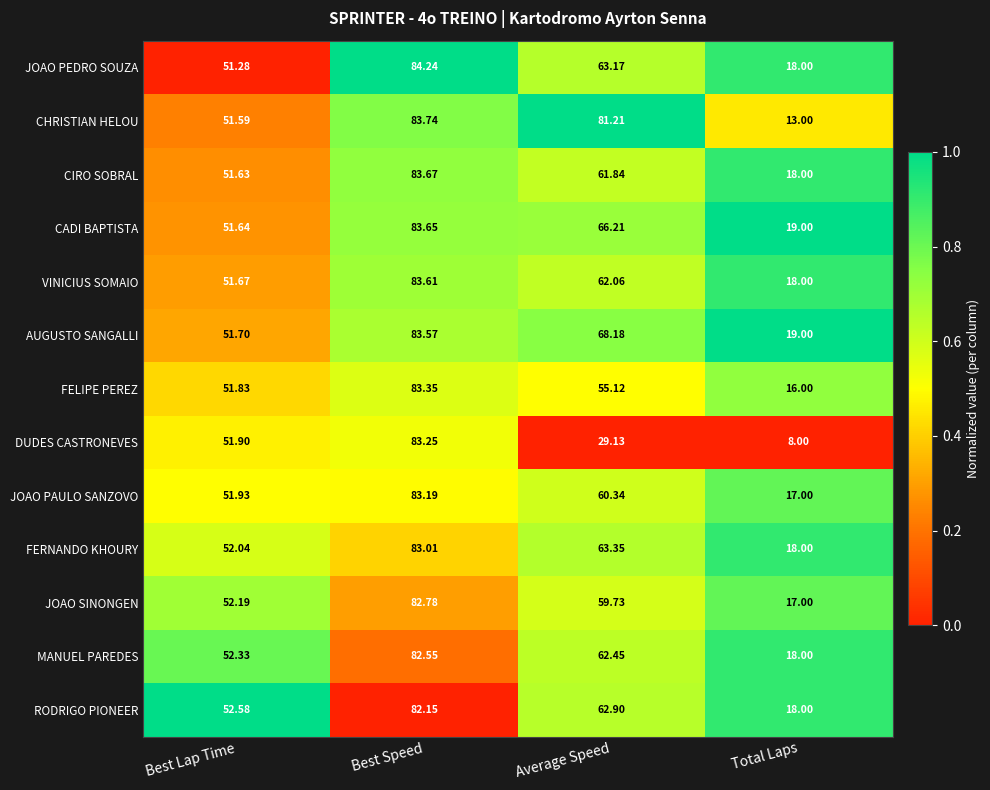

Rank the series at Best Lap Time from highest to lowest value.

RODRIGO PIONEER, MANUEL PAREDES, JOAO SINONGEN, FERNANDO KHOURY, JOAO PAULO SANZOVO, DUDES CASTRONEVES, FELIPE PEREZ, AUGUSTO SANGALLI, VINICIUS SOMAIO, CADI BAPTISTA, CIRO SOBRAL, CHRISTIAN HELOU, JOAO PEDRO SOUZA